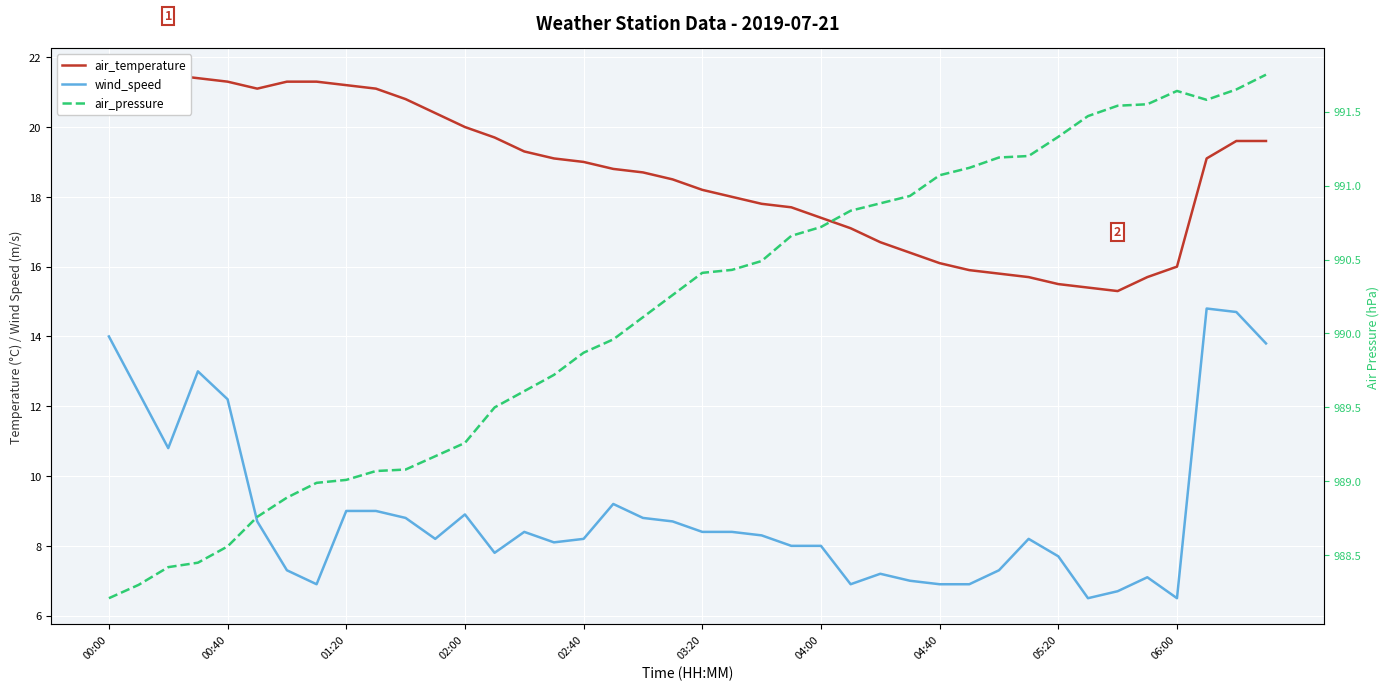

The air_pressure series shows 1716.7 at 04:00. True or false?

False